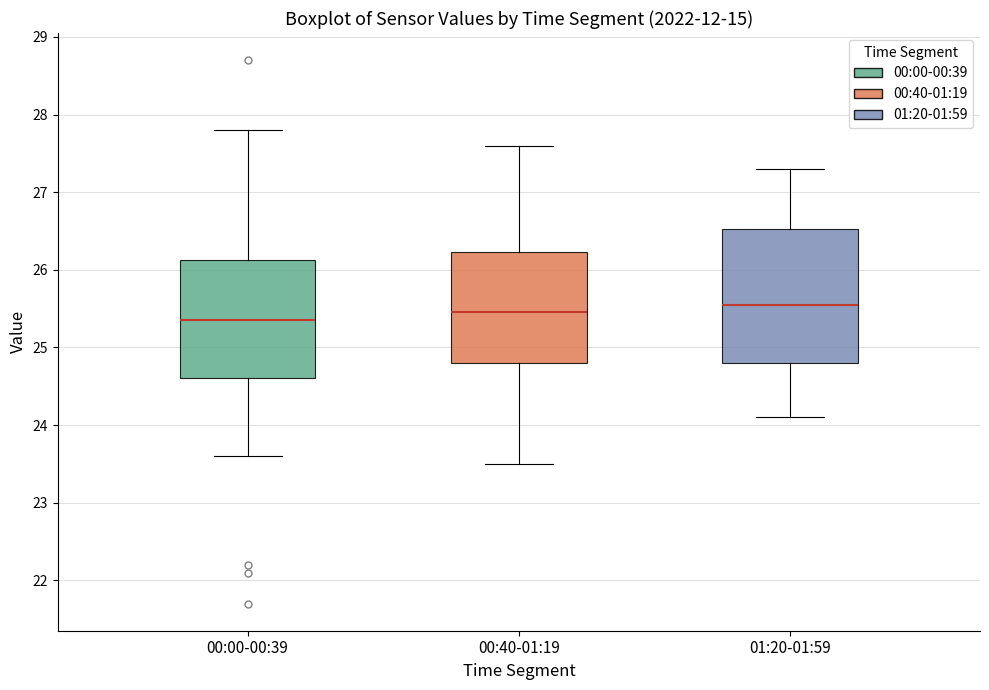

Comparing the boxes themselves (not the whiskers), which one is the tallest?

01:20-01:59